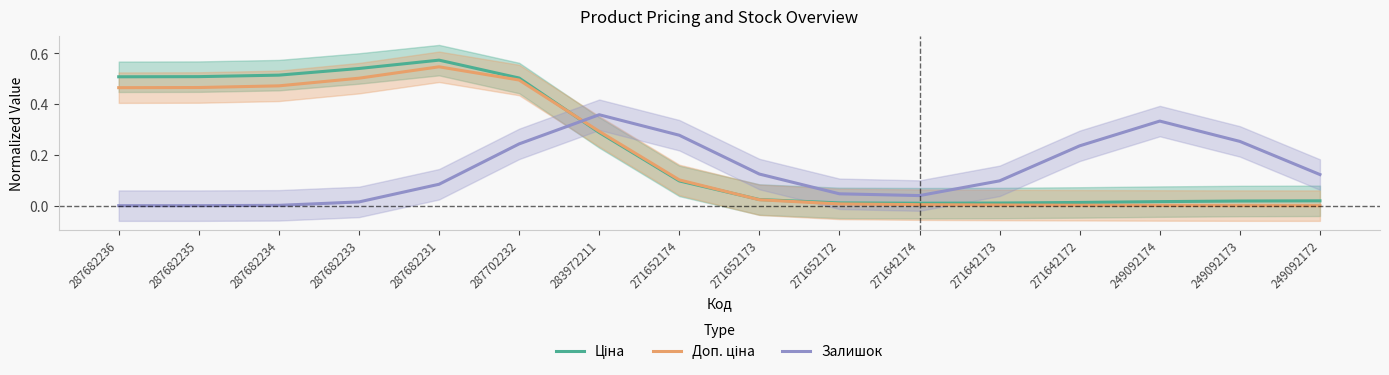

What is the approximate value of Доп. ціна at 283972211?

0.3